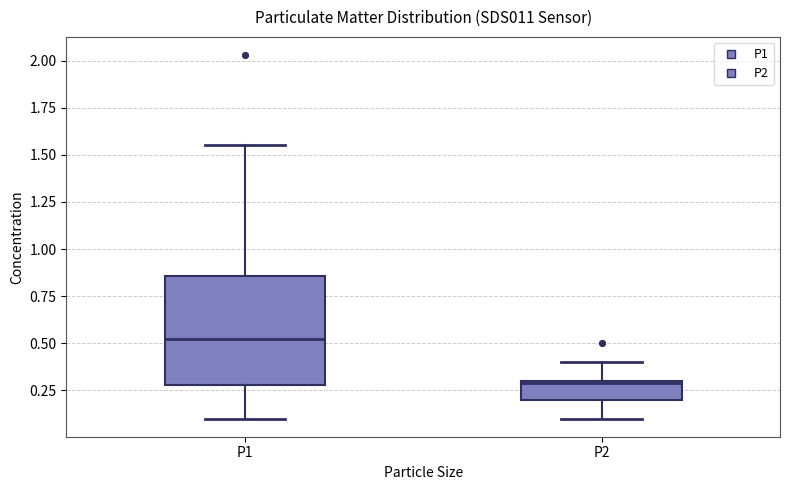

Reading left to right, read every box against the y-axis: the position of its median line, the range the box covers, and the ends of its whiskers. The values are not printed on the chart, so give them approximately, as read against the axis.

P1: median 0.50, box 0.30 to 0.85, whiskers 0.10 to 1.55
P2: median 0.30, box 0.20 to 0.30, whiskers 0.10 to 0.40